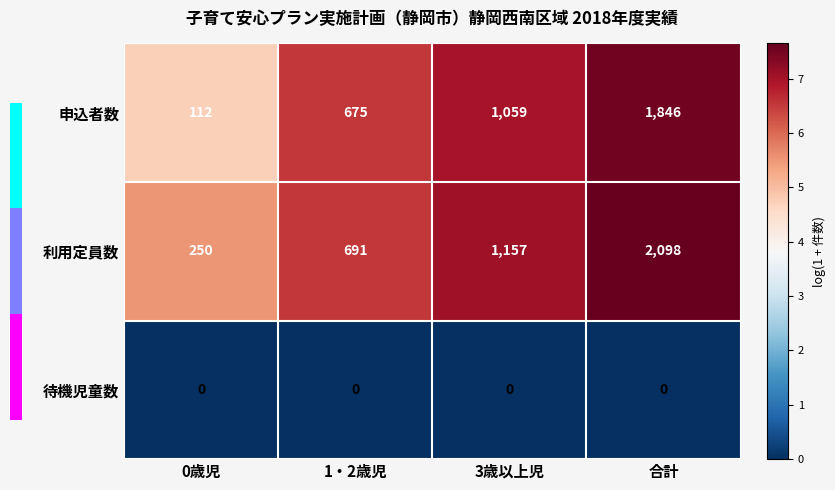

What is the difference between the highest and lowest values at 1・2歳児?

691